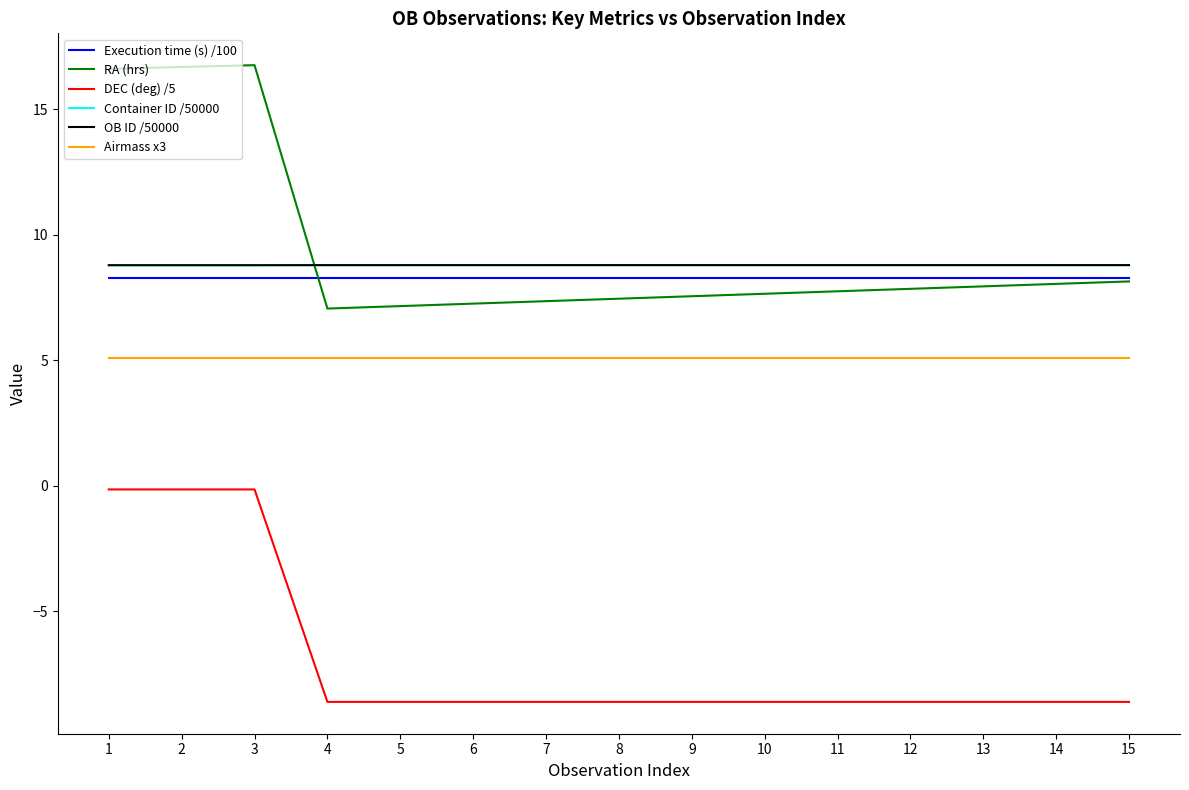

True or false: Airmass x3 has a value of 5.1 at 6.

True